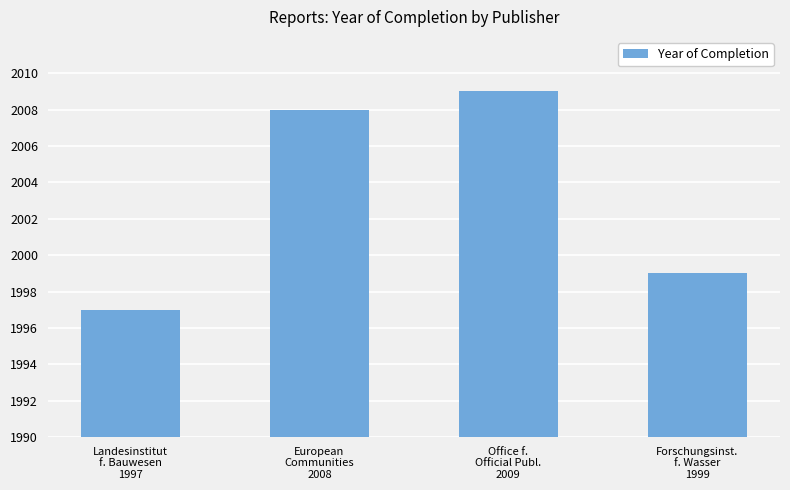

Rank the categories by value from highest to lowest.

Office f.
Official Publ.
2009, European
Communities
2008, Forschungsinst.
f. Wasser
1999, Landesinstitut
f. Bauwesen
1997